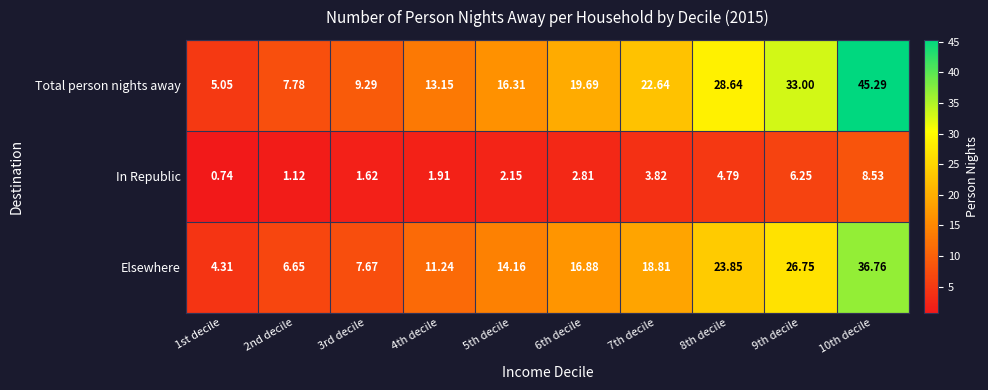

Between 4th decile and 8th decile, which series saw the biggest shift?

Total person nights away